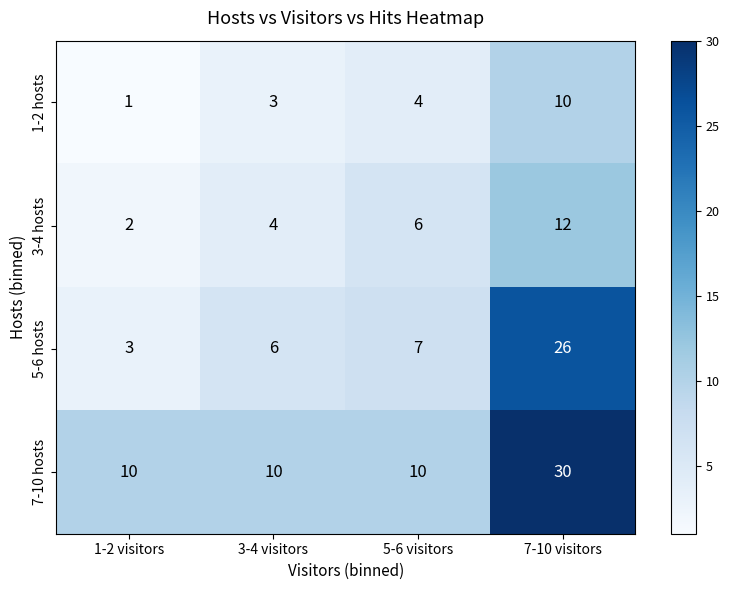

At which category is the sum across all series the highest?

7-10 visitors